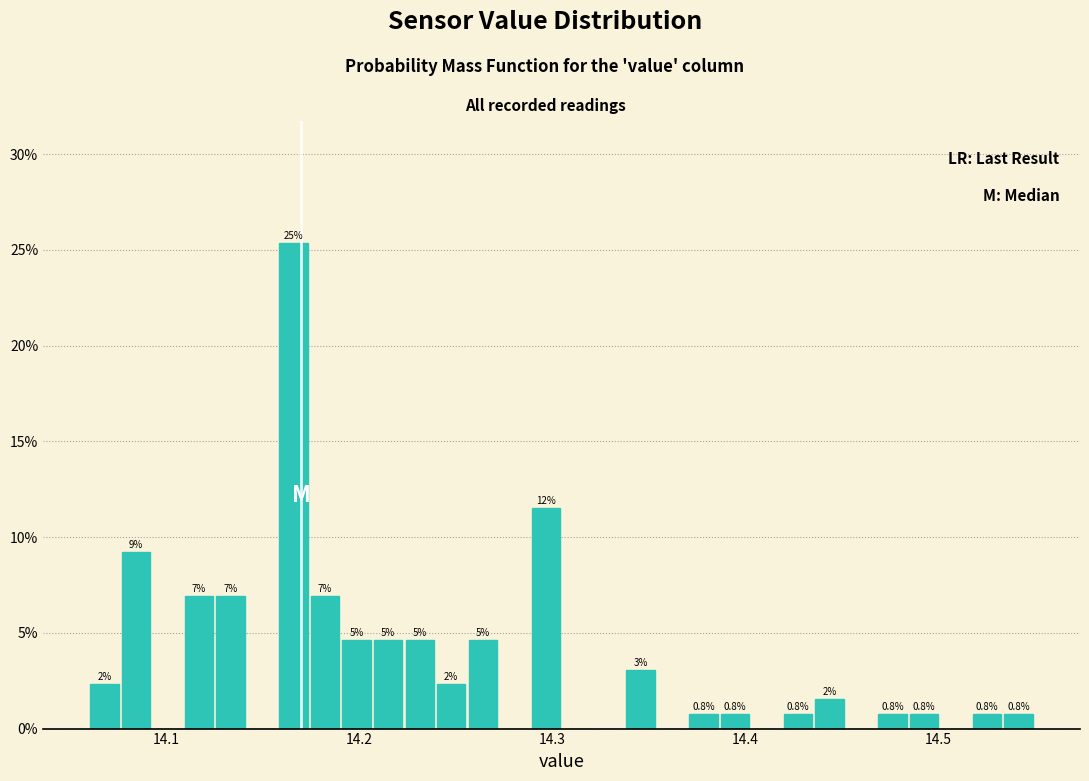

Read against the x-axis, roughly where is the centre of the tallest bar?

14.17